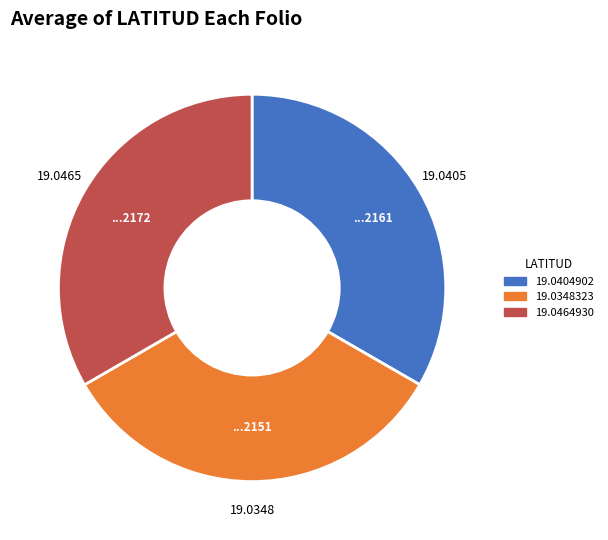

Is there any slice that represents more than half of the pie?

No